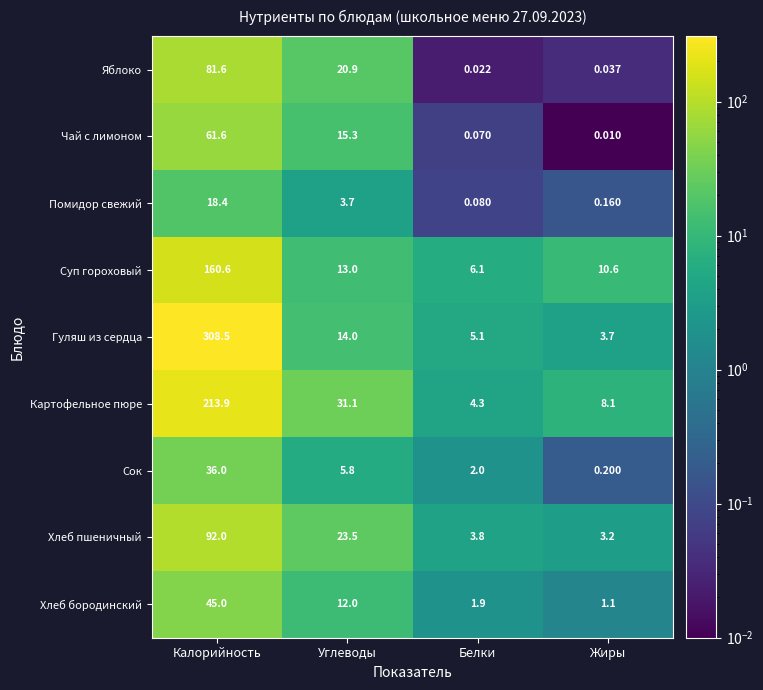

What is the greatest value displayed?

308.5